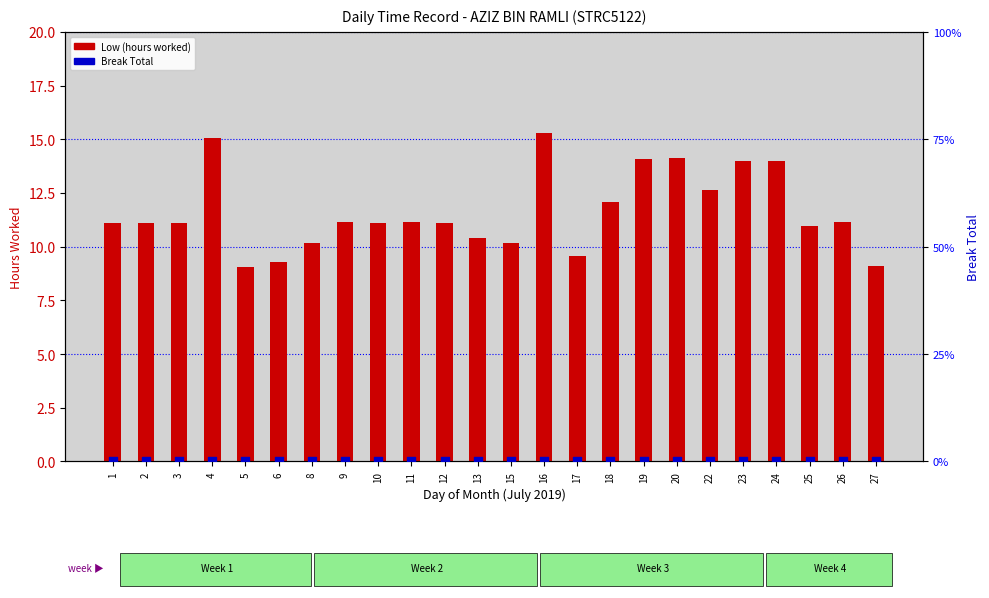

Which series has the largest Y range (max minus min)?

Low (hours worked)